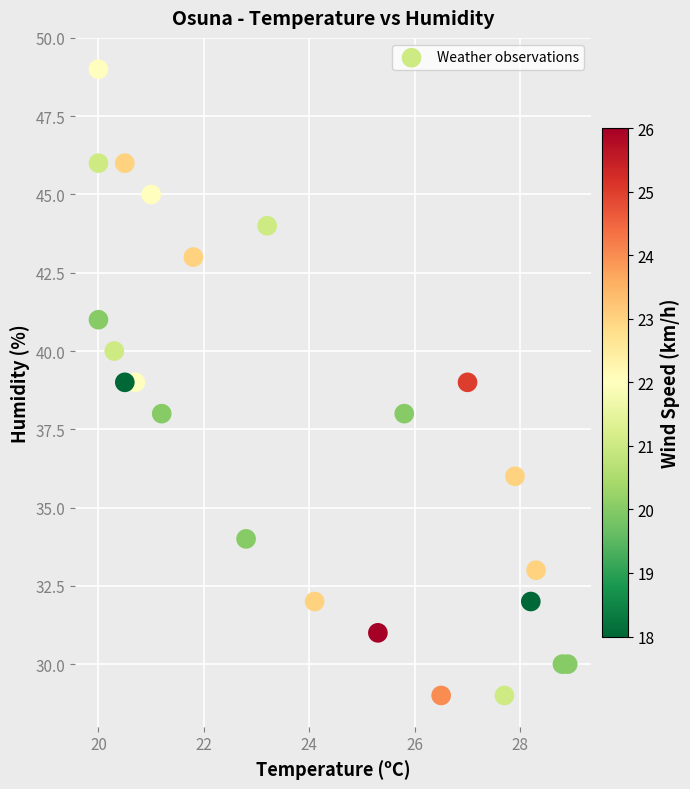

What is the range of Y values (max minus min)?

20